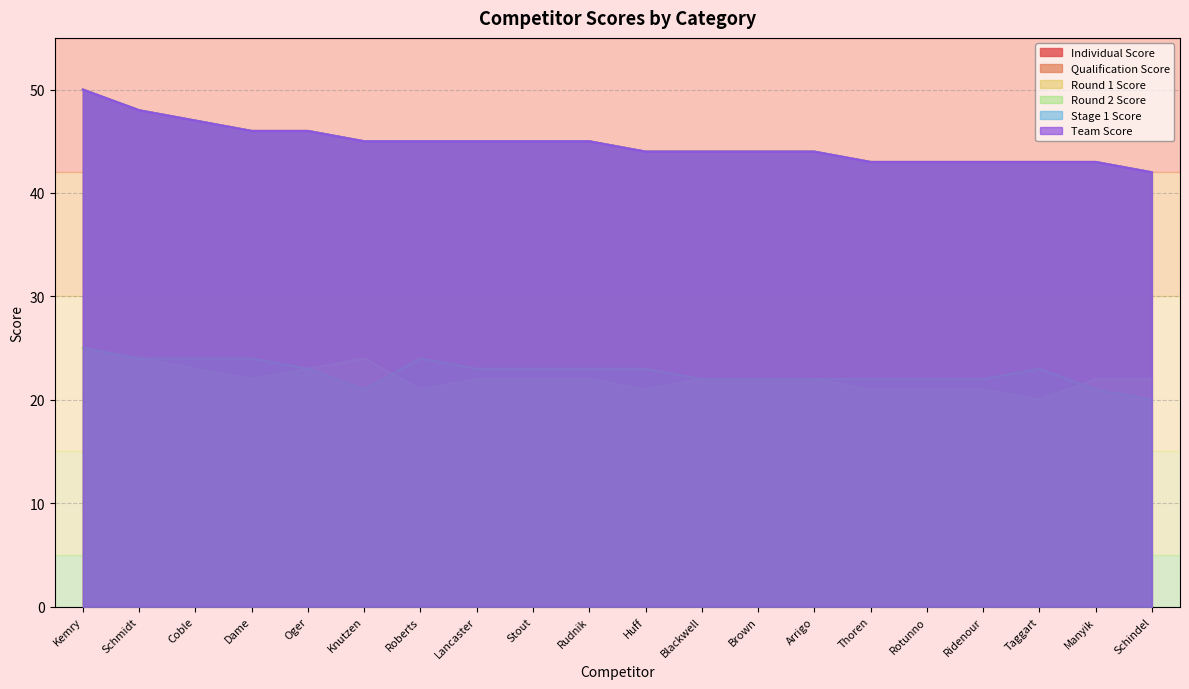

List the labels in order of Round 1 Score value, smallest first.

Taggart, Roberts, Huff, Thoren, Rotunno, Ridenour, Dame, Lancaster, Stout, Rudnik, Blackwell, Brown, Arrigo, Manyik, Schindel, Coble, Oger, Schmidt, Knutzen, Kemry